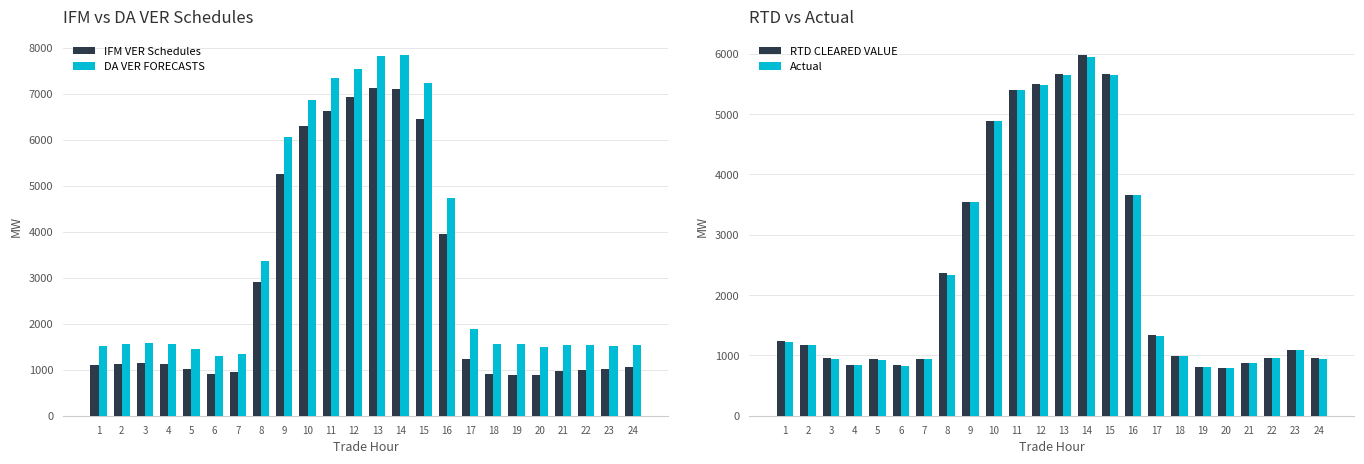

Rank the series by their maximum value, from lowest to highest.

Actual, RTD CLEARED VALUE, IFM VER Schedules, DA VER FORECASTS